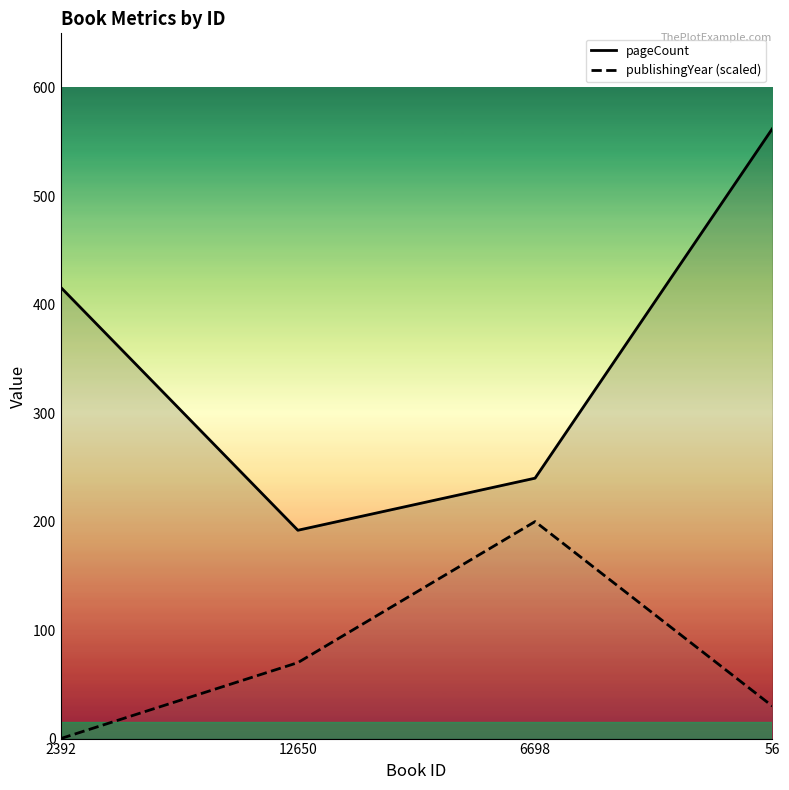

Read the pageCount value at 6698, to the nearest 5.

240